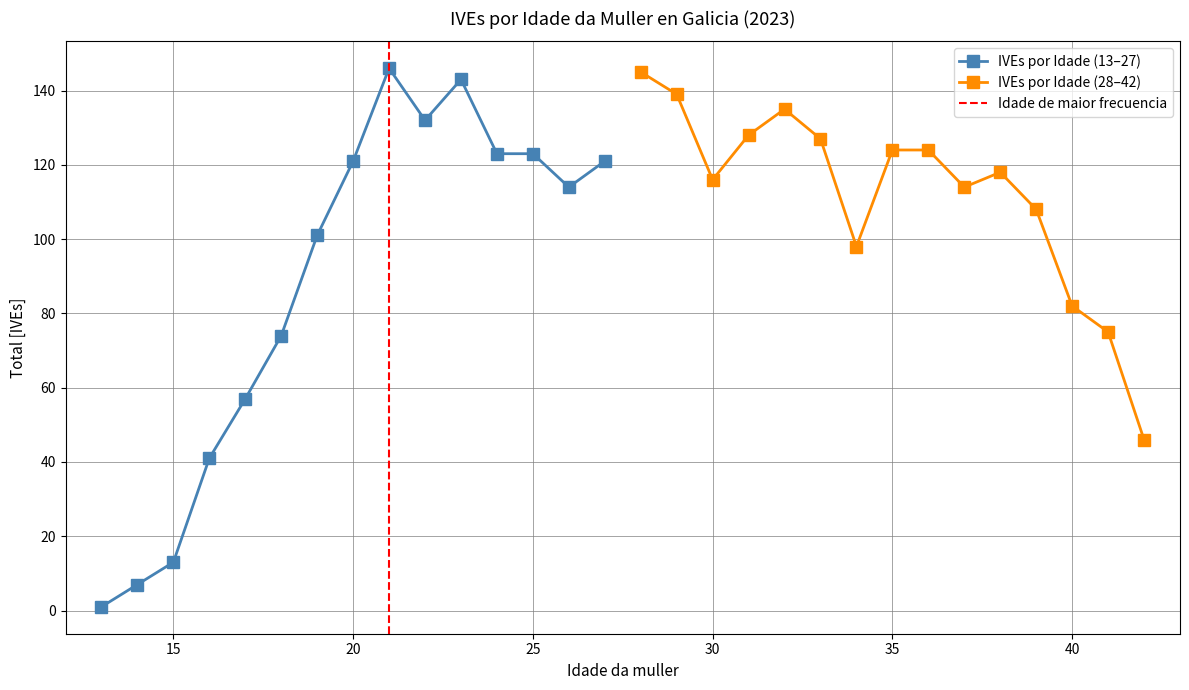

True or false: IVEs por Idade (13–27) has more than 0 interior local peaks.

True